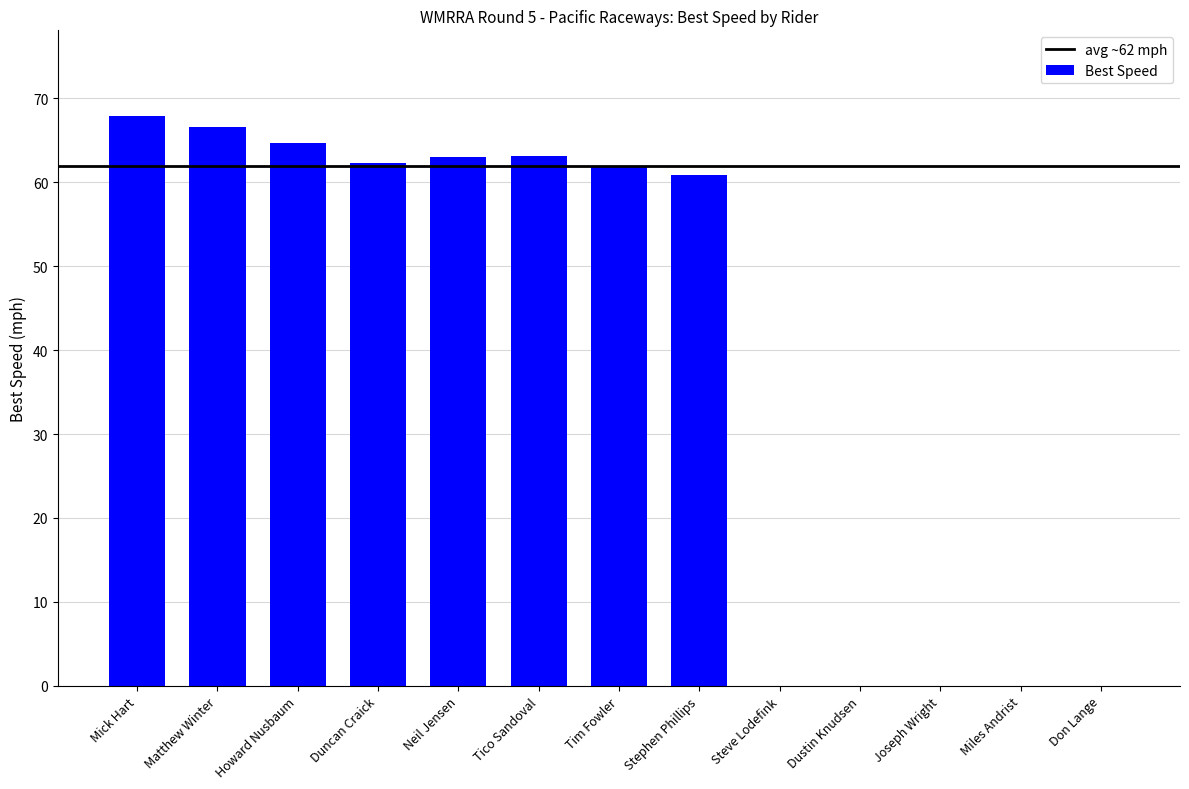

What is the greatest value displayed?

67.9